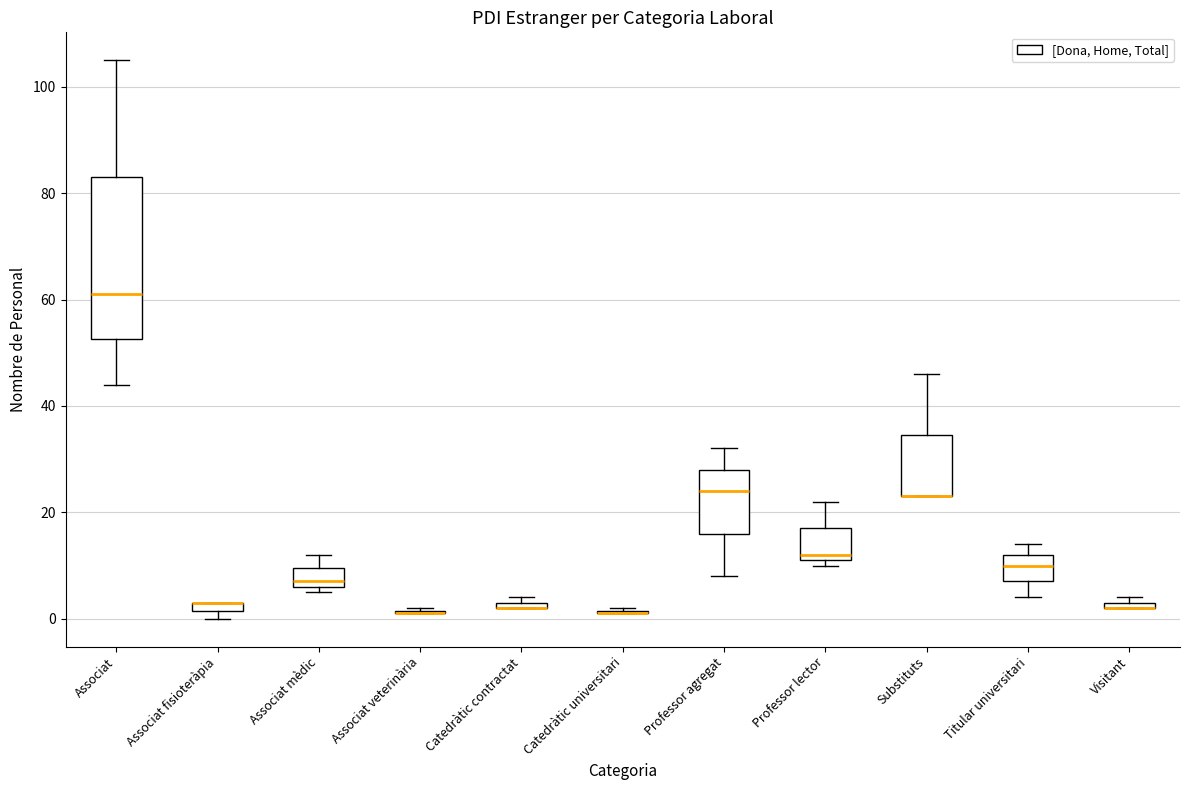

Where does the median line of the box for Associat sit on the y-axis? The values are not printed on the chart, so give them approximately, as read against the axis.

62